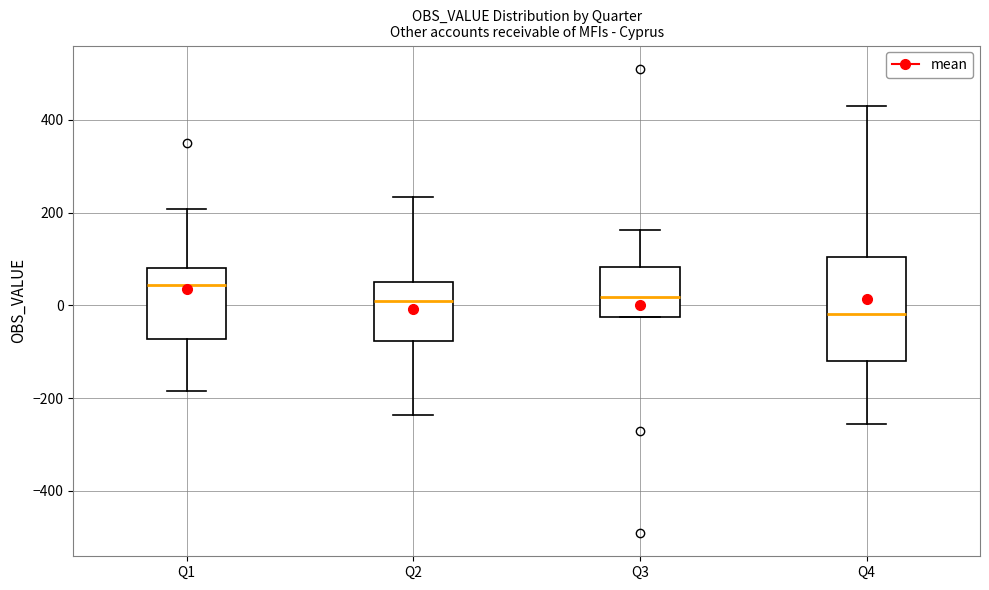

Reading left to right, transcribe this box plot: for each box, give where its median line is, the range the box spans, and where its two whiskers end, as read against the y-axis. The values are not printed on the chart, so give them approximately, as read against the axis.

Q1: median 40, box -80 to 80, whiskers -180 to 200
Q2: median 0, box -80 to 60, whiskers -240 to 240
Q3: median 20, box -20 to 80, whiskers -20 to 160
Q4: median -20, box -120 to 100, whiskers -260 to 420